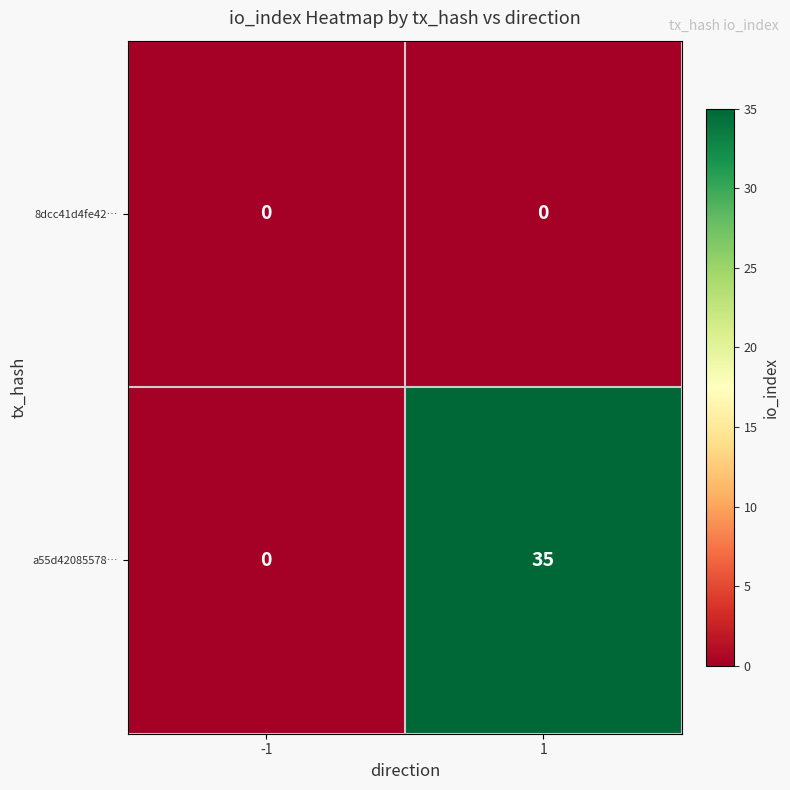

What is the difference between the a55d42085578… values at -1 and 1?

35